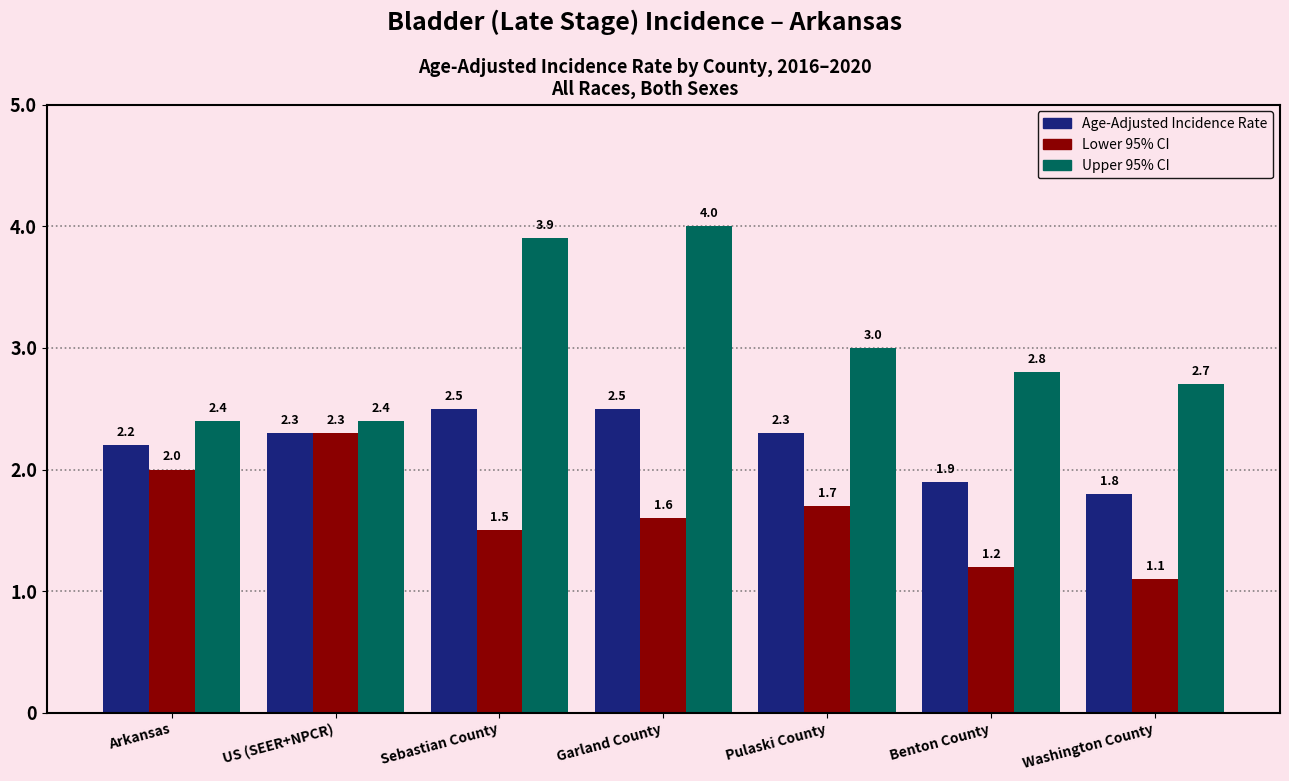

List the series in order of their peak value, lowest first.

Lower 95% CI, Age-Adjusted Incidence Rate, Upper 95% CI